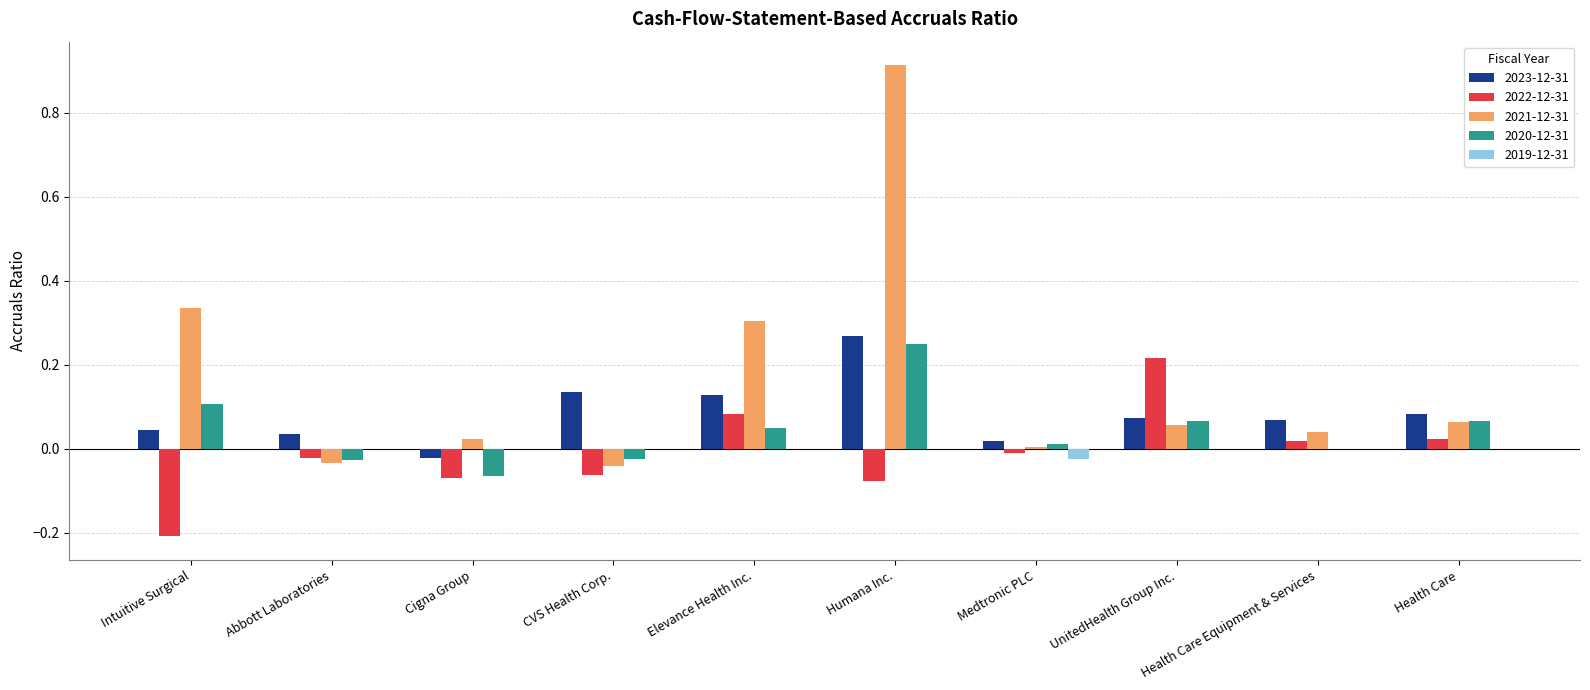

What is the sum of all 2020-12-31 values?

0.4